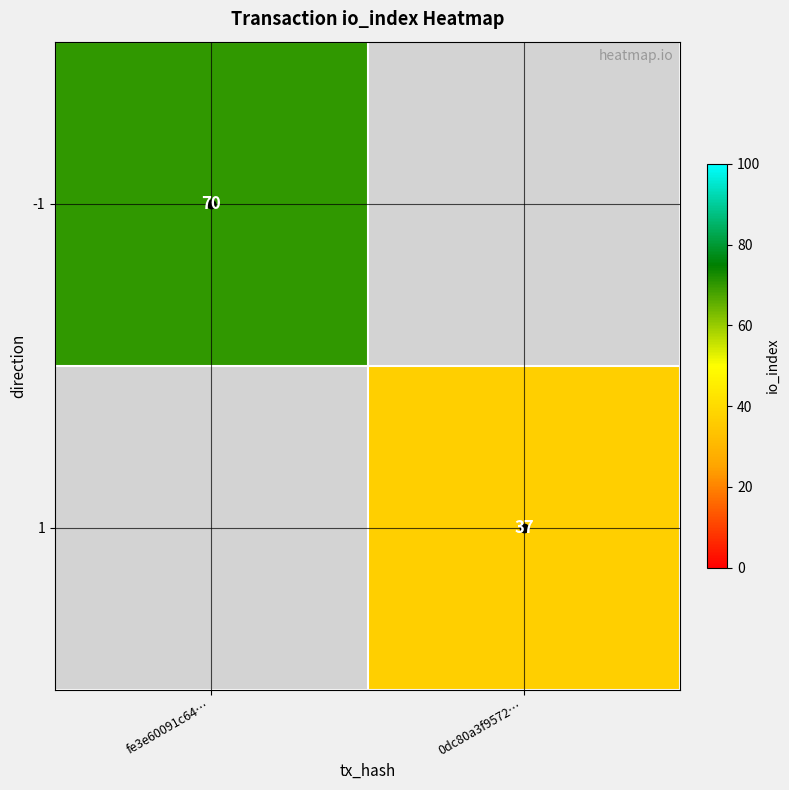

The value of -1 at fe3e60091c64… is 46. True or false?

False